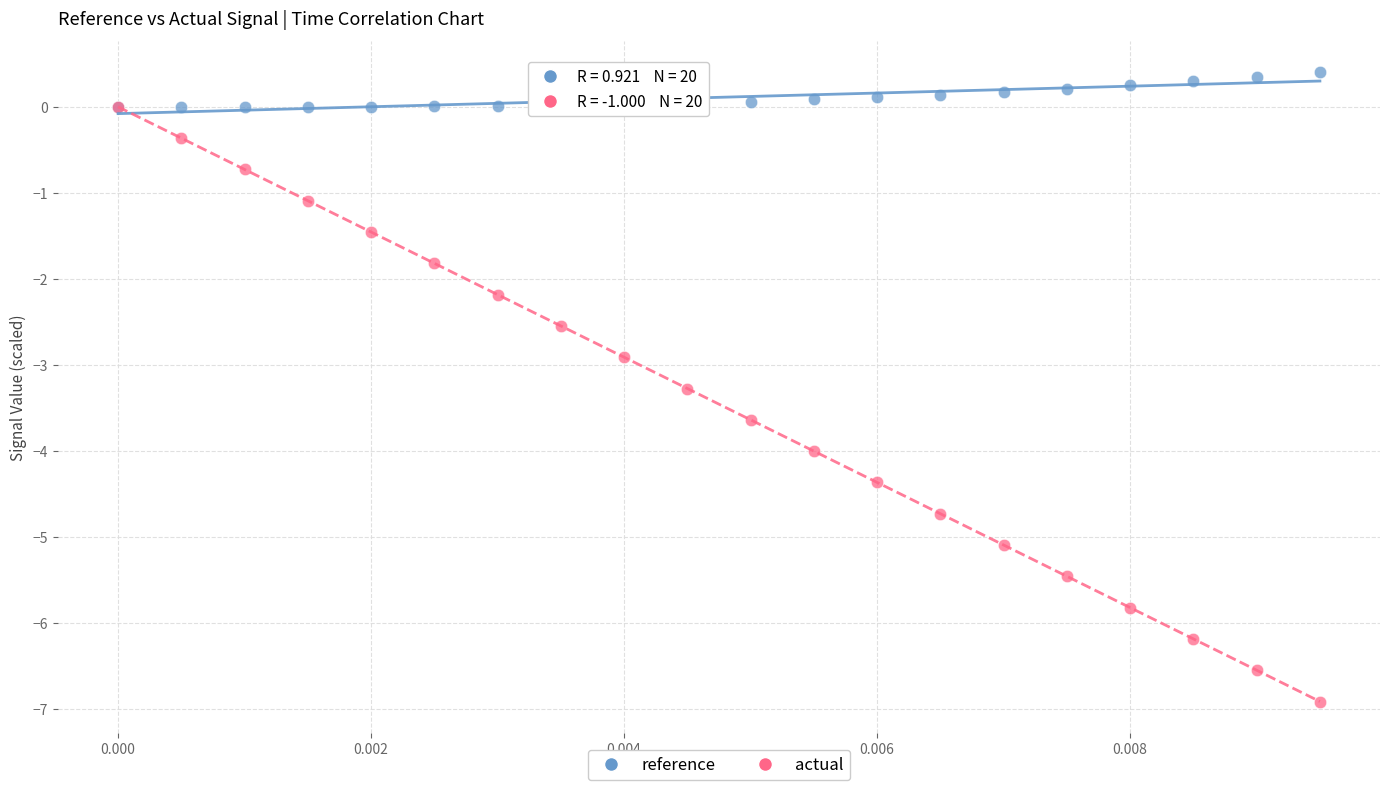

Which series reaches the minimum Y coordinate?

actual